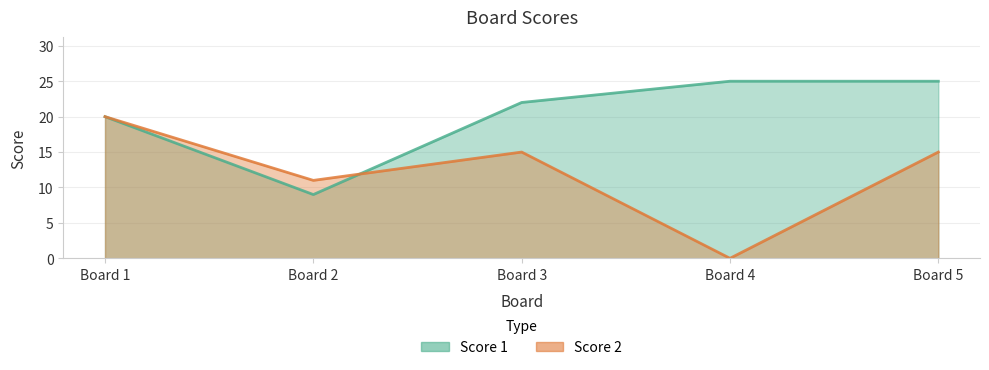

The Score 1 series shows 14 at Board 4. True or false?

False